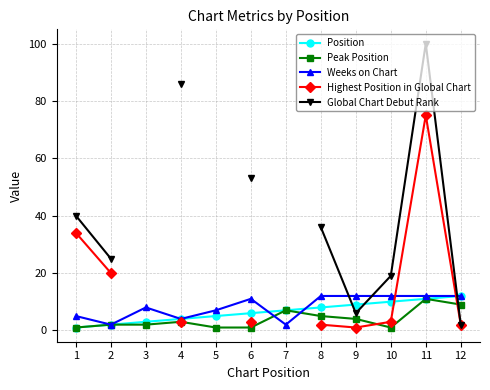

What are all the series names shown in the legend?

Position, Peak Position, Weeks on Chart, Highest Position in Global Chart, Global Chart Debut Rank